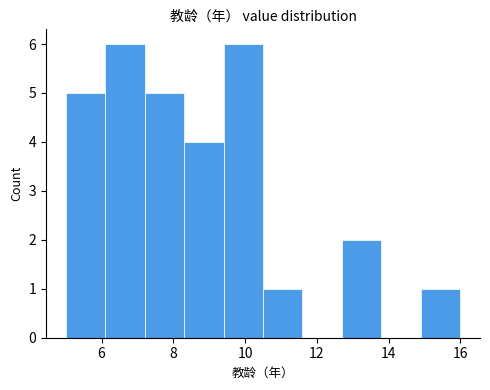

Reading left to right, list every bar in this chart as the range it spans on the x-axis followed by its height. Neither the bar edges nor the heights are printed on the chart, so give them approximately, as read against the axes.

5.0 to 6.1: 5
6.1 to 7.2: 6
7.2 to 8.3: 5
8.3 to 9.4: 4
9.4 to 10.5: 6
10.5 to 11.6: 1
11.6 to 12.7: 0
12.7 to 13.8: 2
13.8 to 14.9: 0
14.9 to 16.0: 1